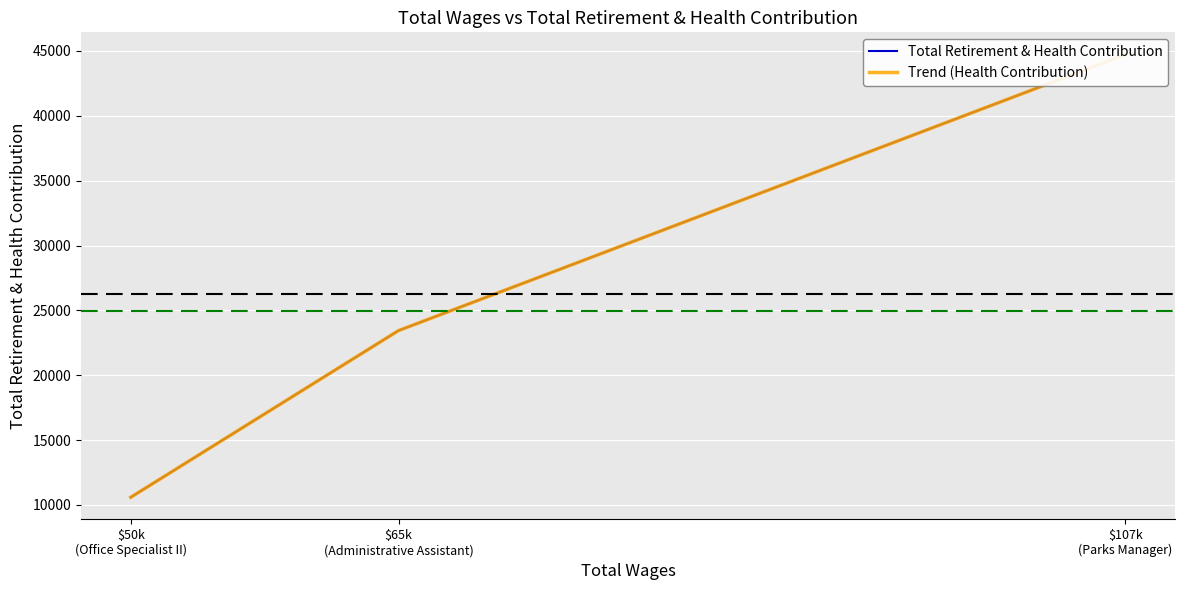

What is the approximate value of Trend (Health Contribution) at $107k
(Parks Manager)?

44732